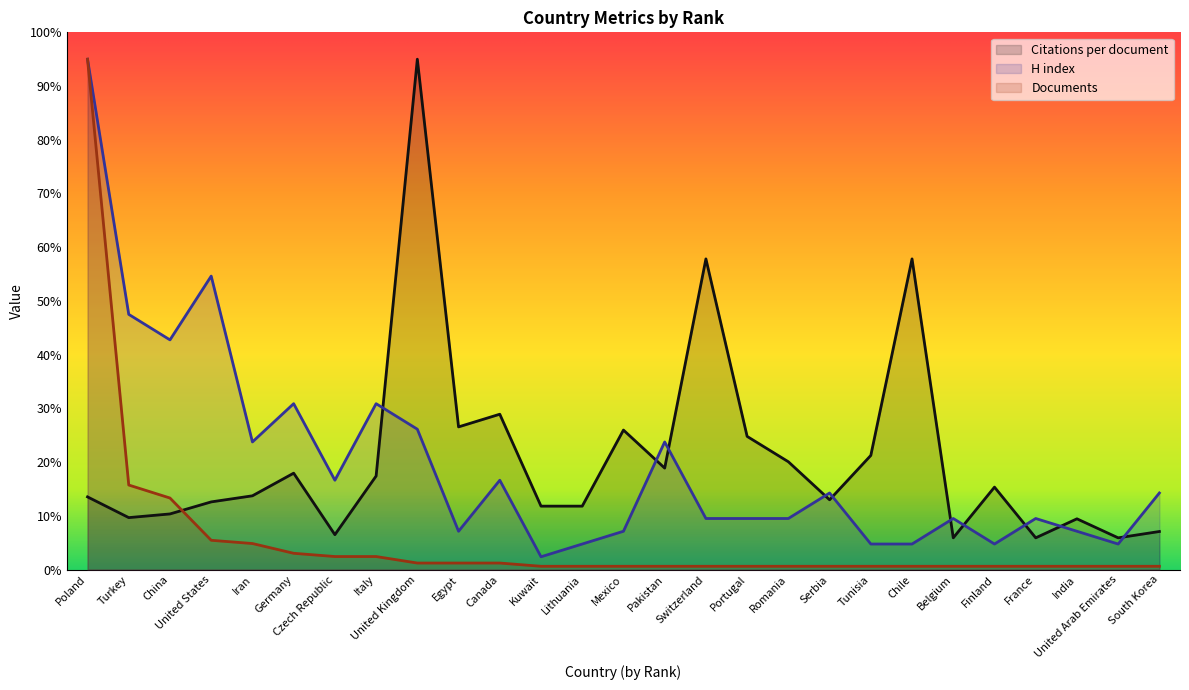

At which label is Citations per document closest to 50?

Switzerland